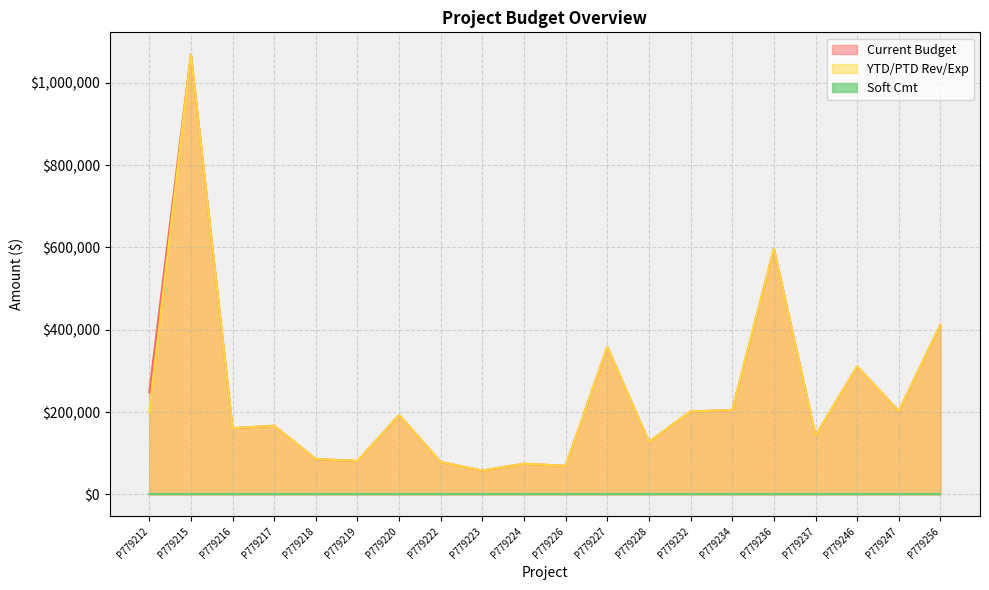

What is the difference between the maximum and minimum values in the YTD/PTD Rev/Exp series?

1011372.5